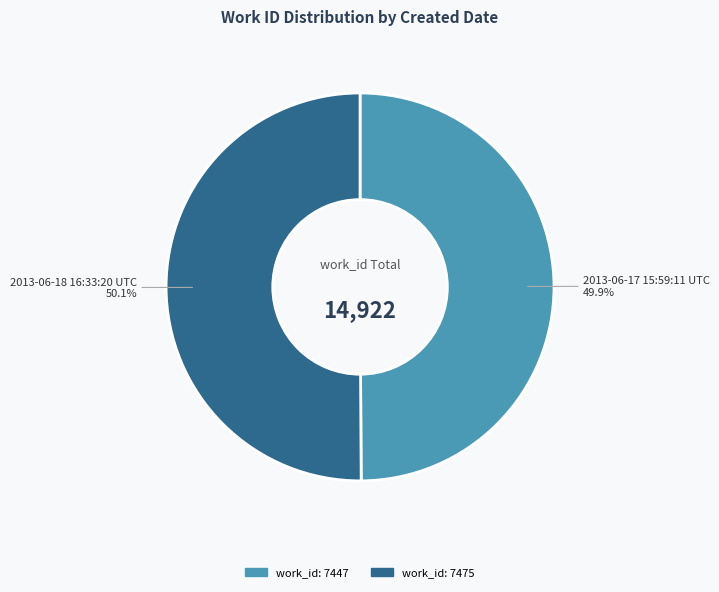

Is there any slice that represents more than half of the pie?

Yes